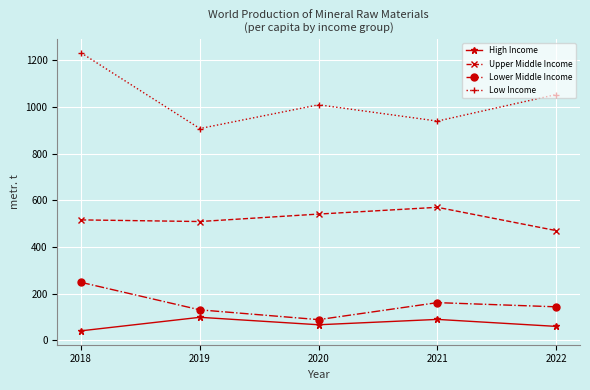

In Upper Middle Income, how many points are lower than both neighbors (excluding endpoints)?

1